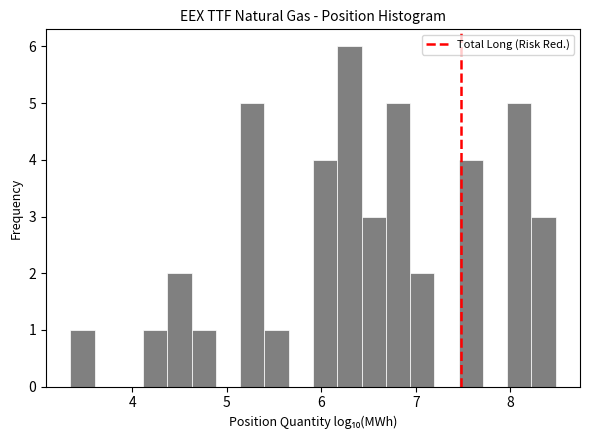

Read against the x-axis, roughly where is the centre of the tallest bar?

6.3